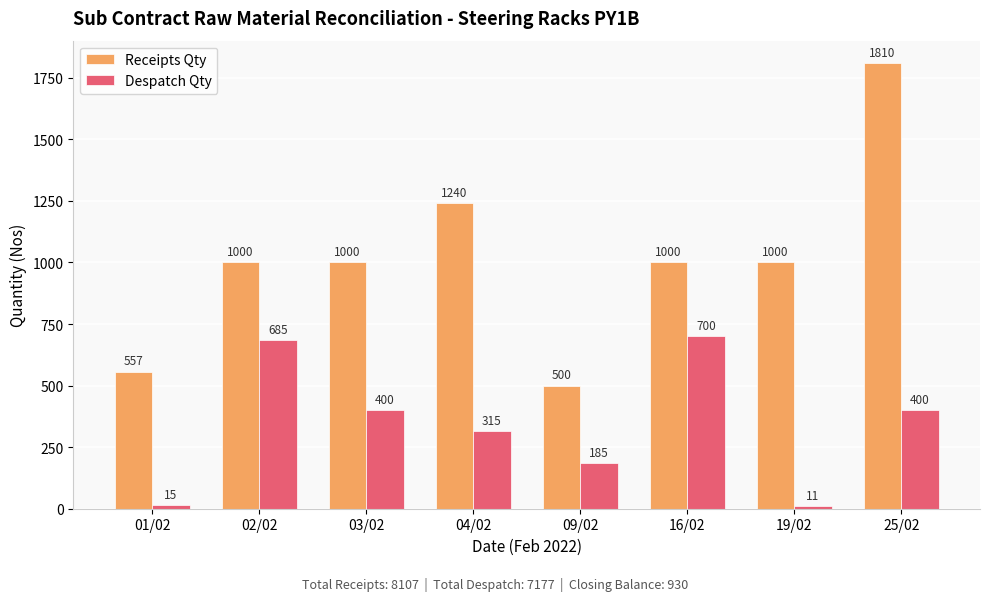

How many data points does each series have?

8